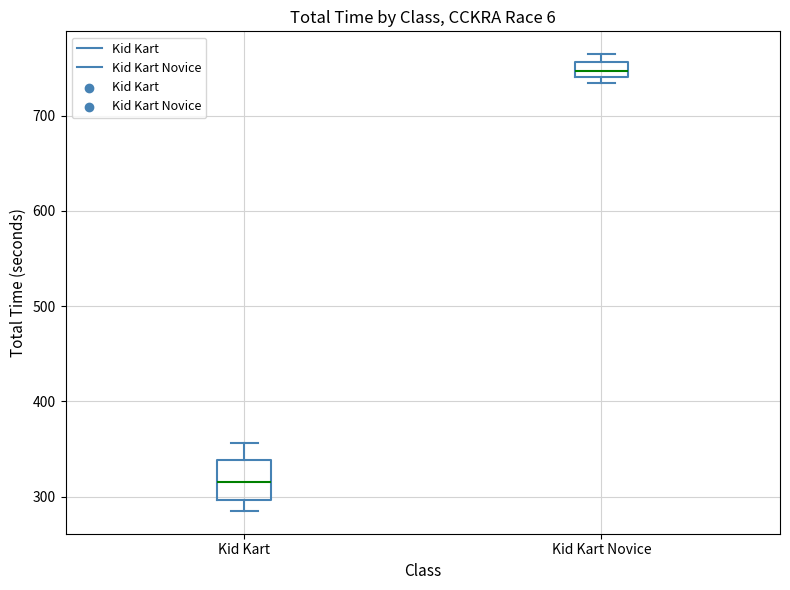

Comparing the boxes themselves (not the whiskers), which one is the tallest?

Kid Kart